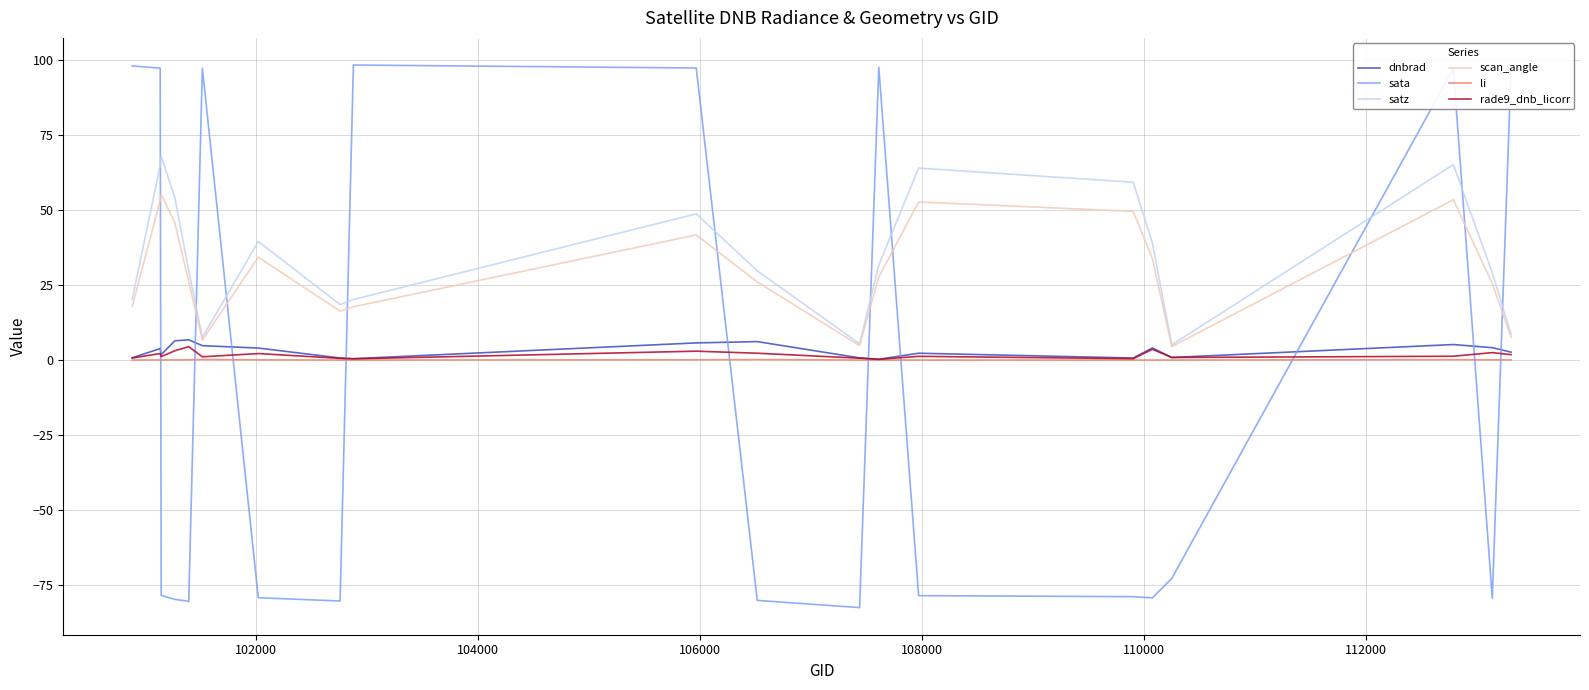

True or false: li and scan_angle cross at least once.

False